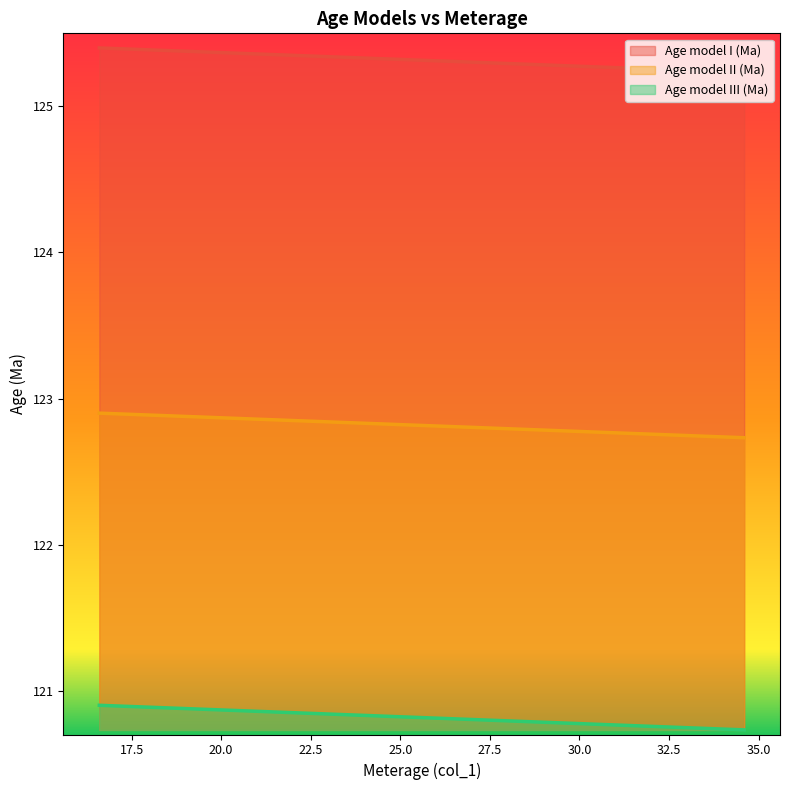

True or false: Age model I (Ma) and Age model II (Ma) cross at least once.

False